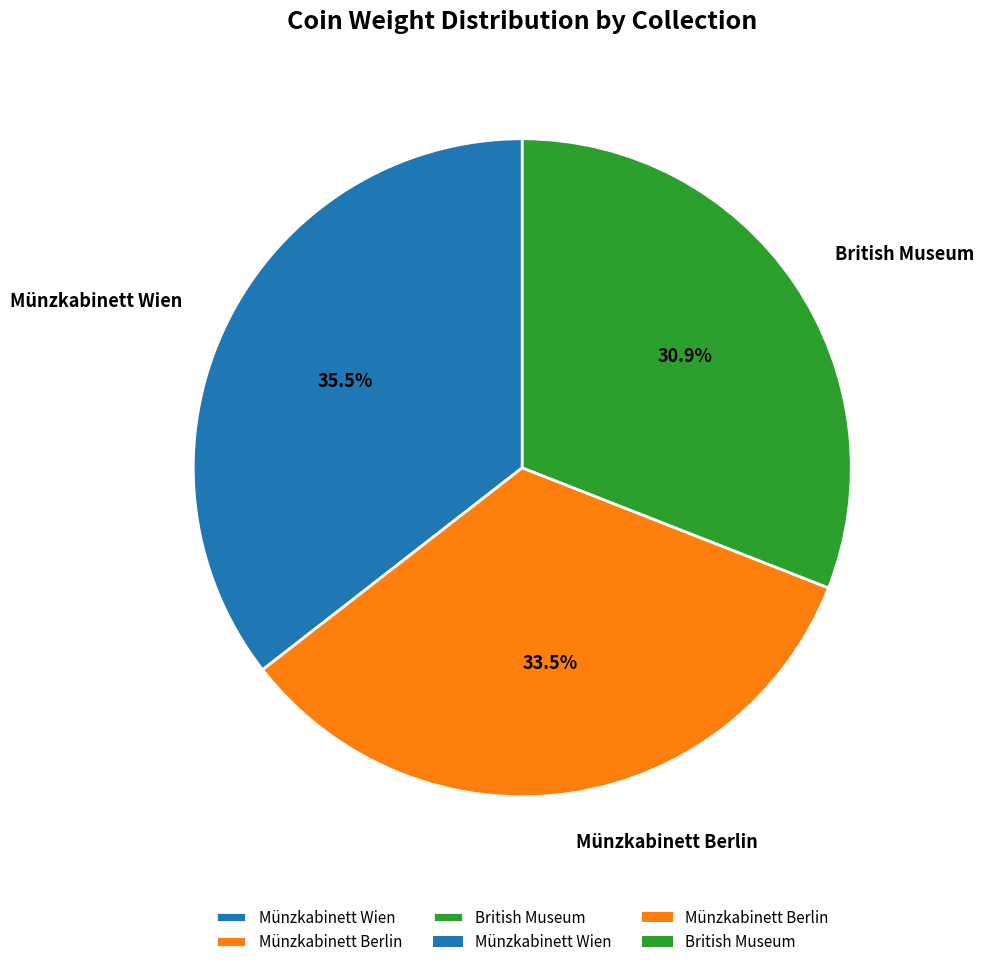

Rank the categories by value from lowest to highest.

British Museum, Münzkabinett Berlin, Münzkabinett Wien